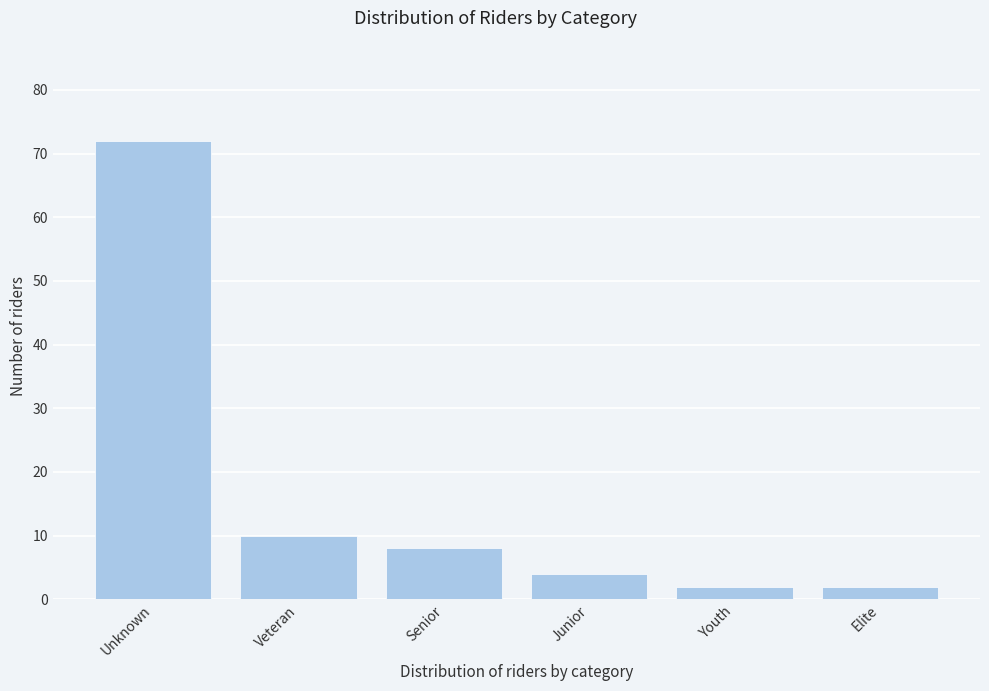

Reading left to right, transcribe all the data shown in this chart.

72	10	8	4	2	2